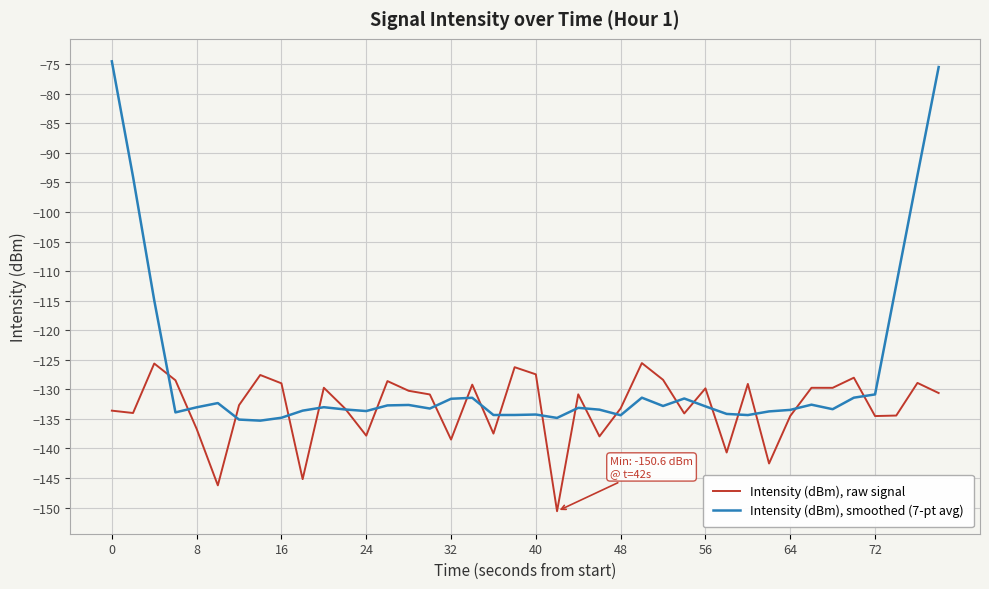

Which series has the largest range (max minus min)?

Intensity (dBm), smoothed (7-pt avg)